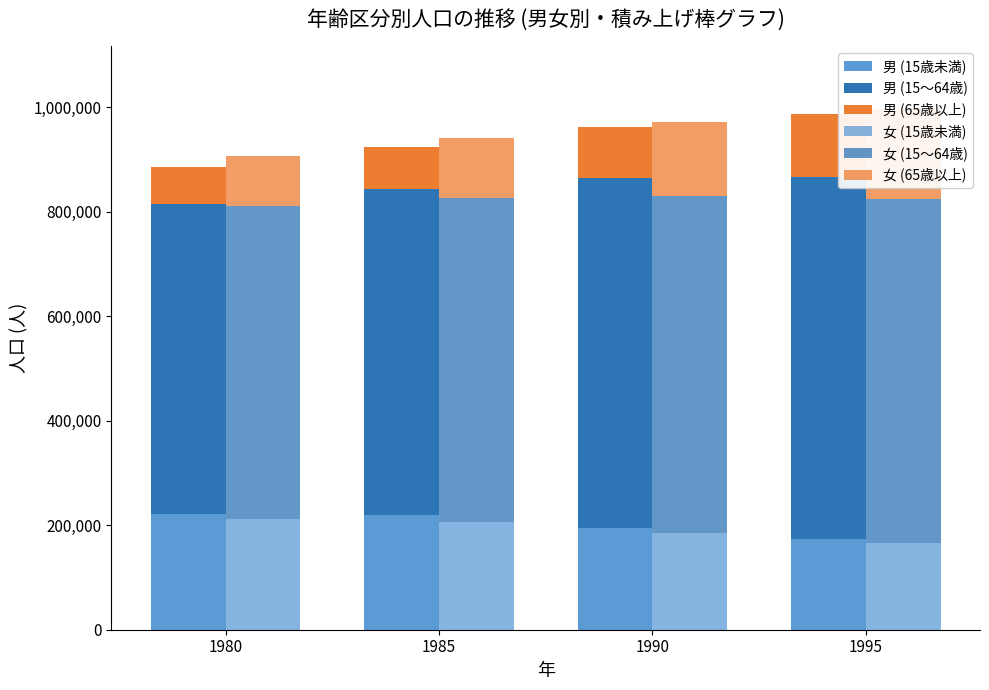

Between 1990 and 1995, which series saw the biggest shift?

女 (65歳以上)